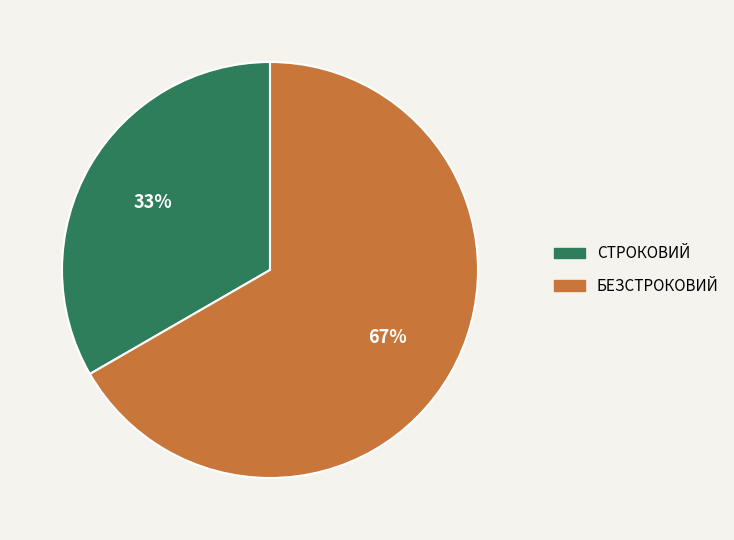

Is there a majority slice in this chart?

Yes